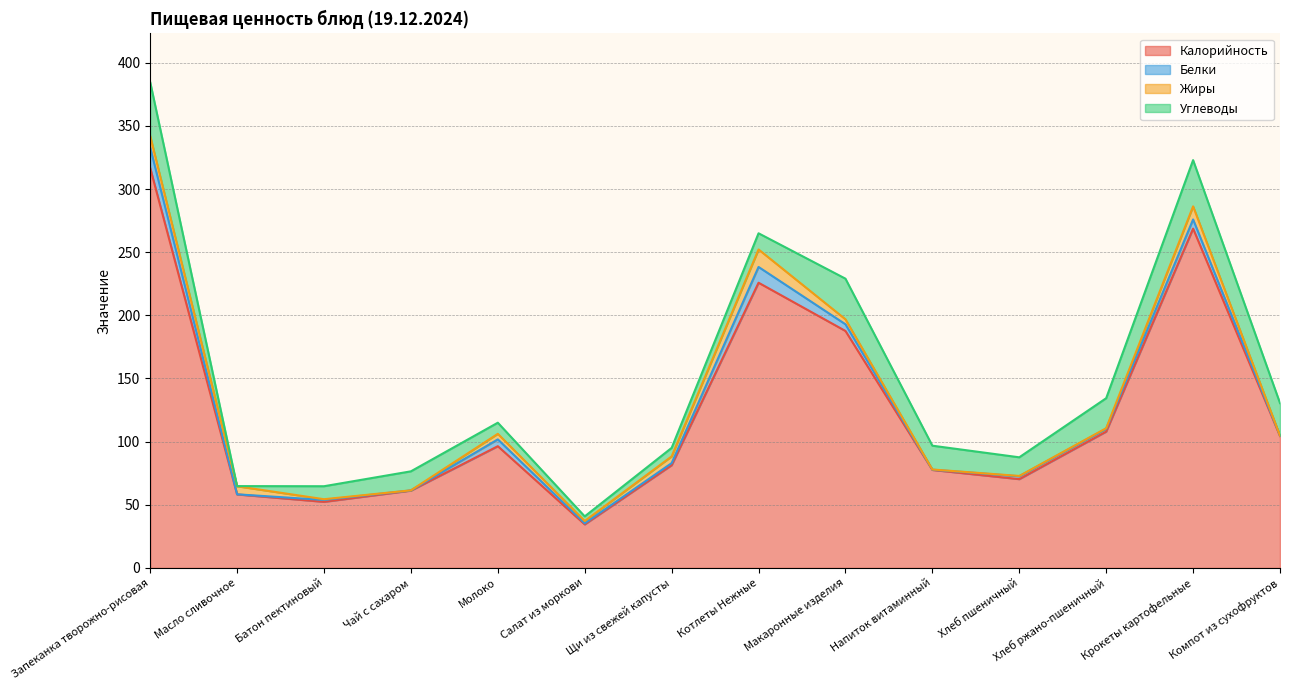

At which label does Калорийность reach its peak?

Запеканка творожно-рисовая